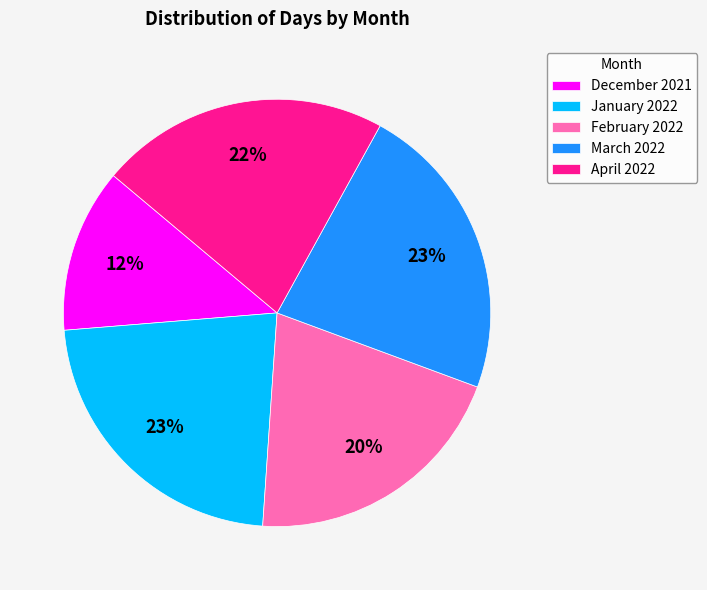

The January 2022 slice represents 23% of the pie. True or false?

True